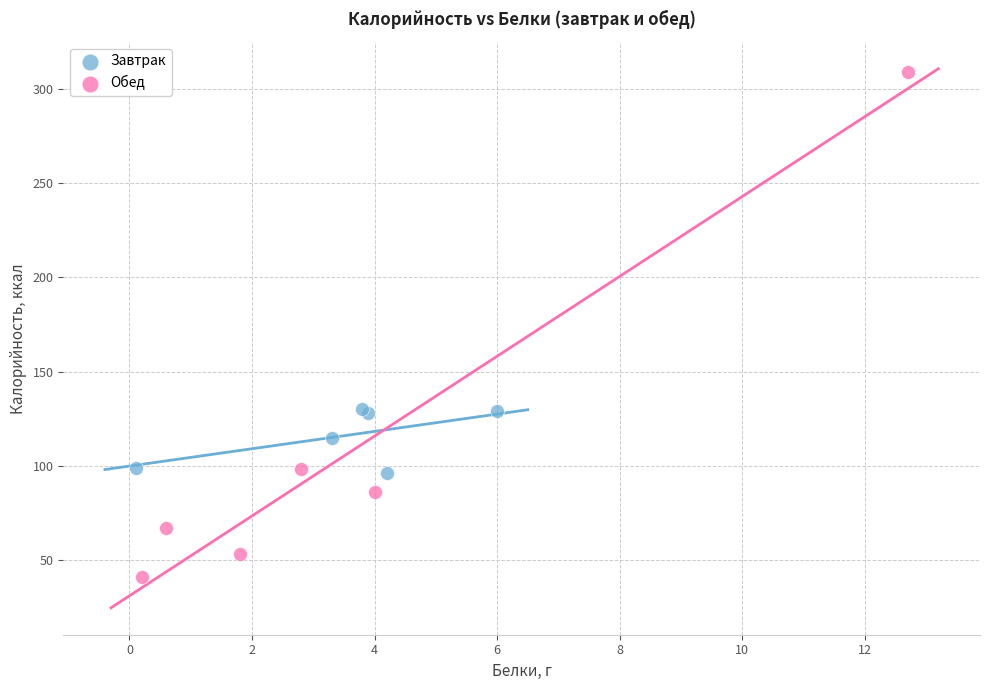

Which series contains the lowest Y value?

Обед